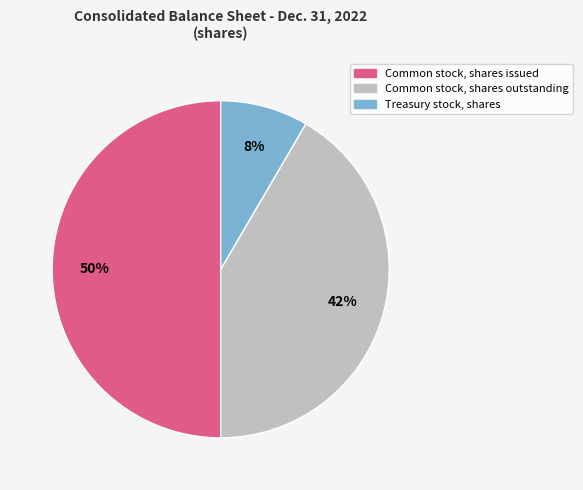

Does Treasury stock, shares account for over 50% of the chart?

No